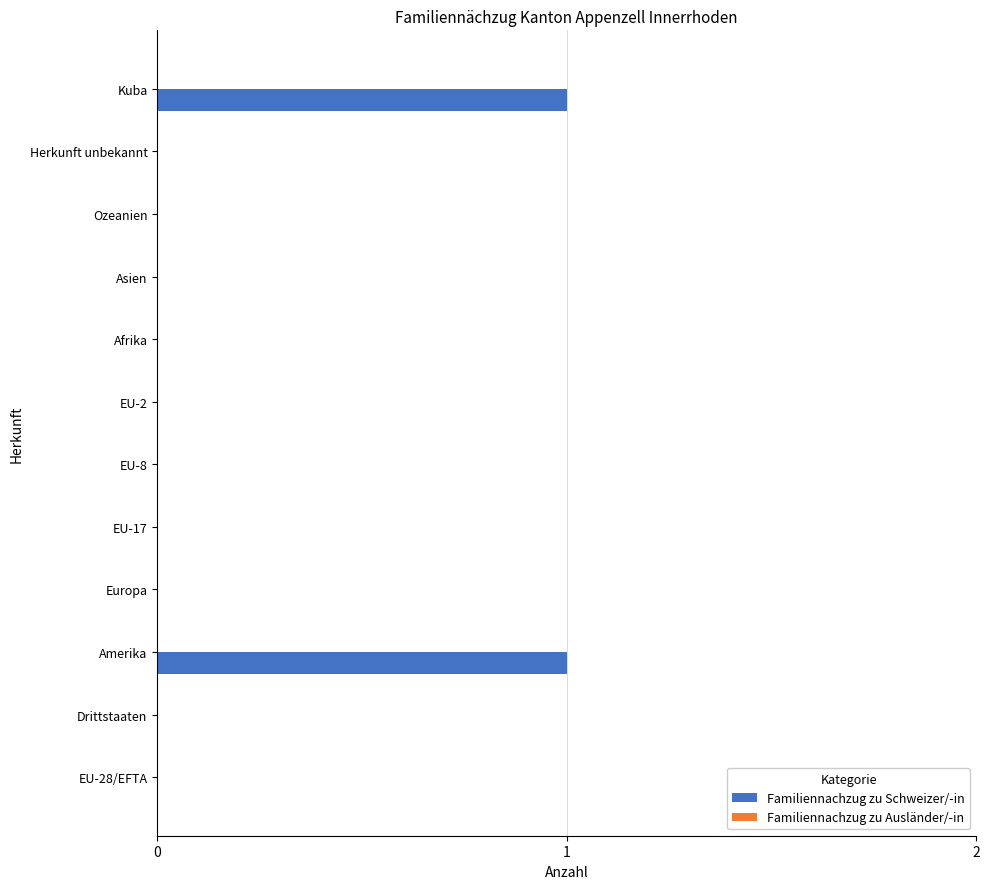

The value at Drittstaaten is 0. True or false?

True